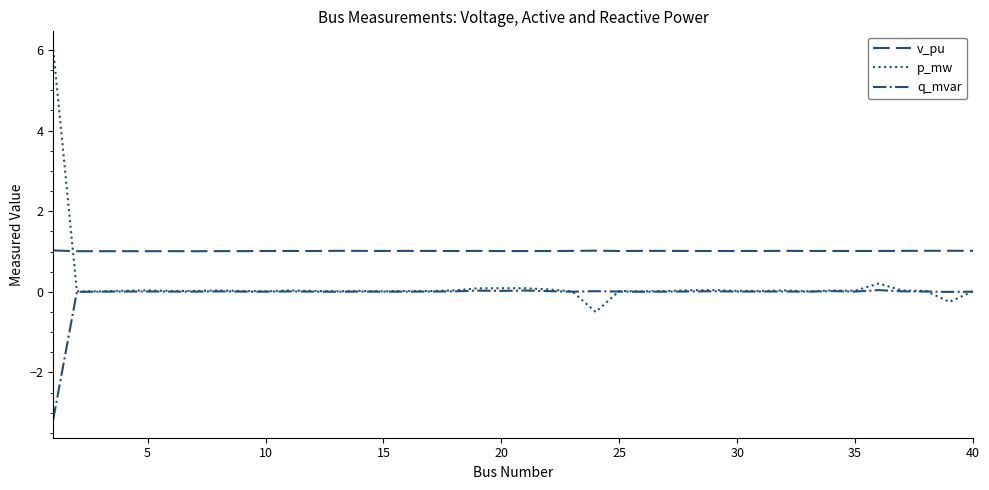

Which series has the largest range (max minus min)?

p_mw